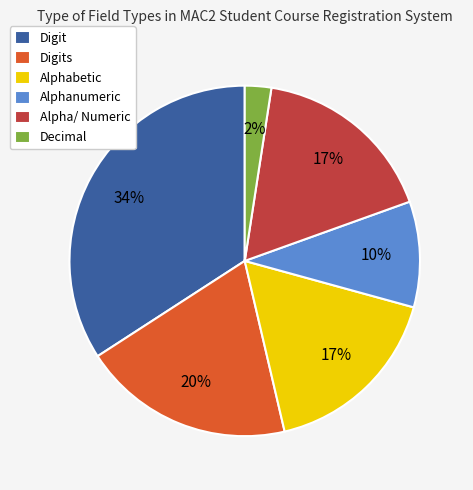

True or false: Digits accounts for 20% of the total.

True